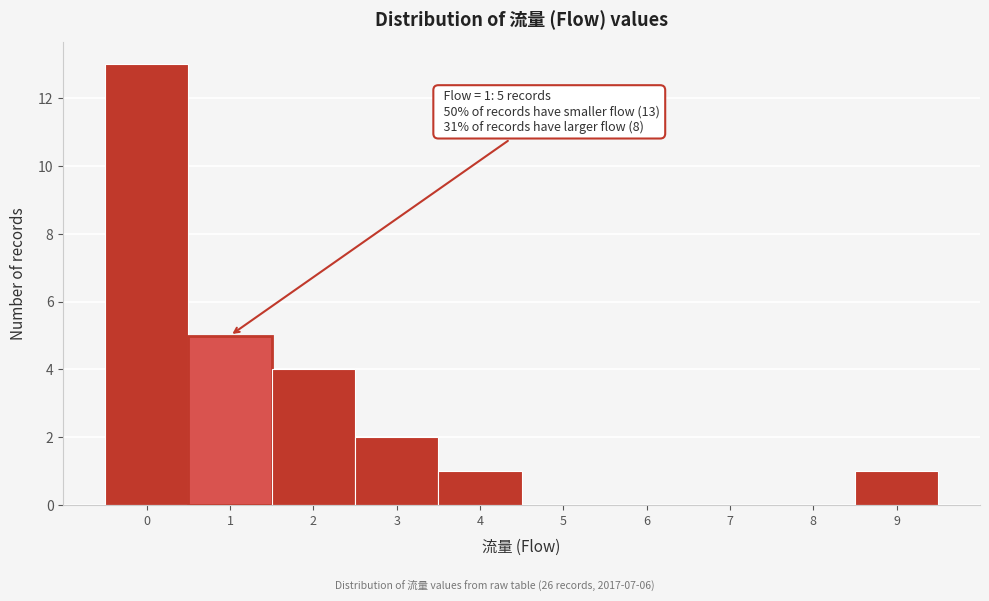

Over which range of the x-axis is the bar tallest?

-0.5 to 0.5